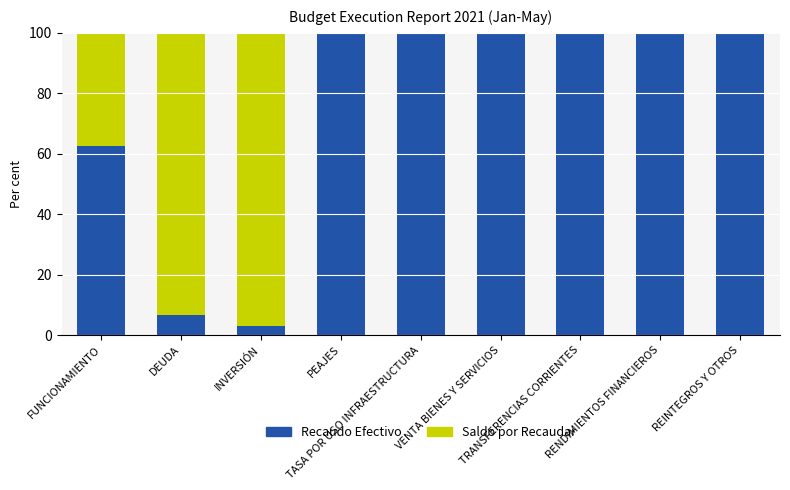

What is the maximum value for Recaudo Efectivo?

100.0